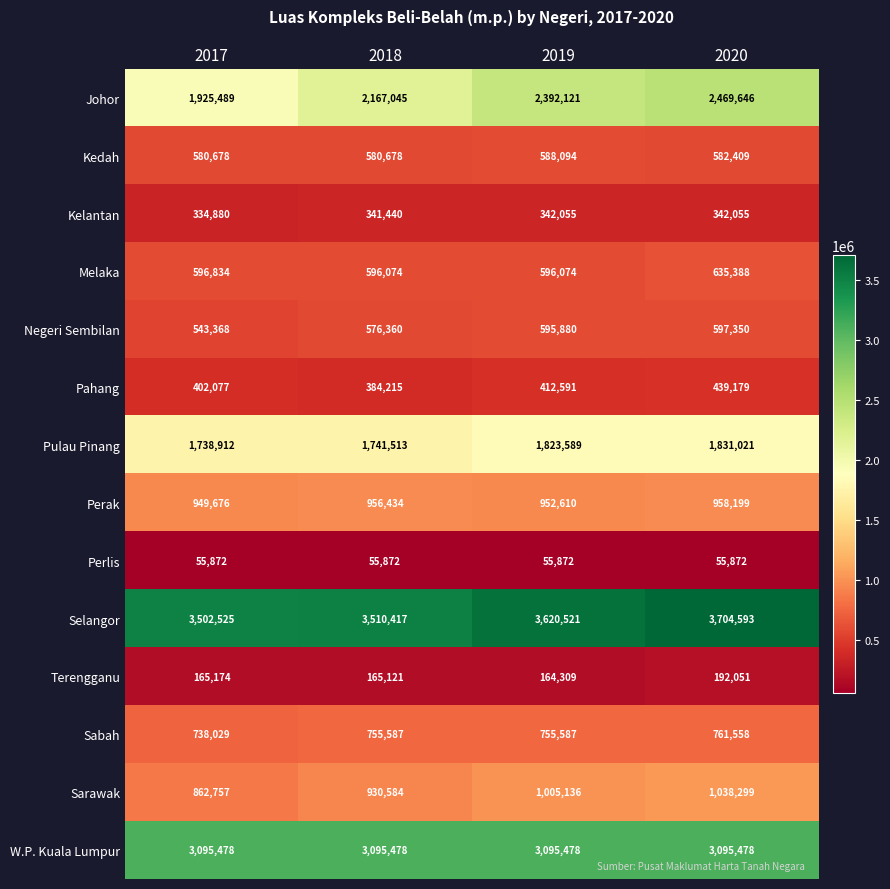

What is the spread (max minus min) of values at 2017?

3446653